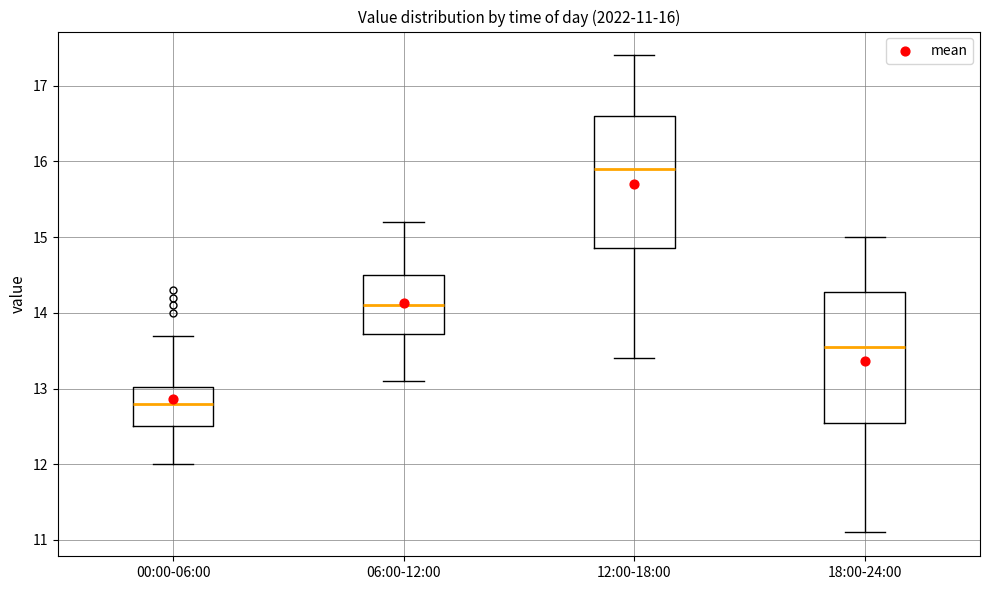

Which box's median line is the highest?

12:00-18:00